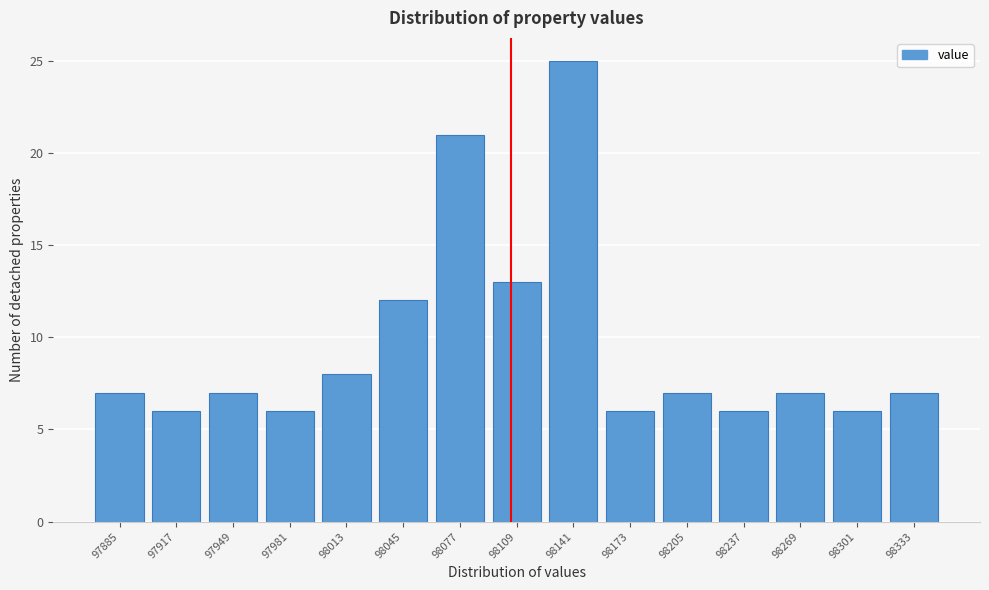

Reading left to right, list all the values displayed in this chart.

97885=7	97917=6	97949=7	97981=6	98013=8	98045=12	98077=21	98109=13	98141=25	98173=6	98205=7	98237=6	98269=7	98301=6	98333=7